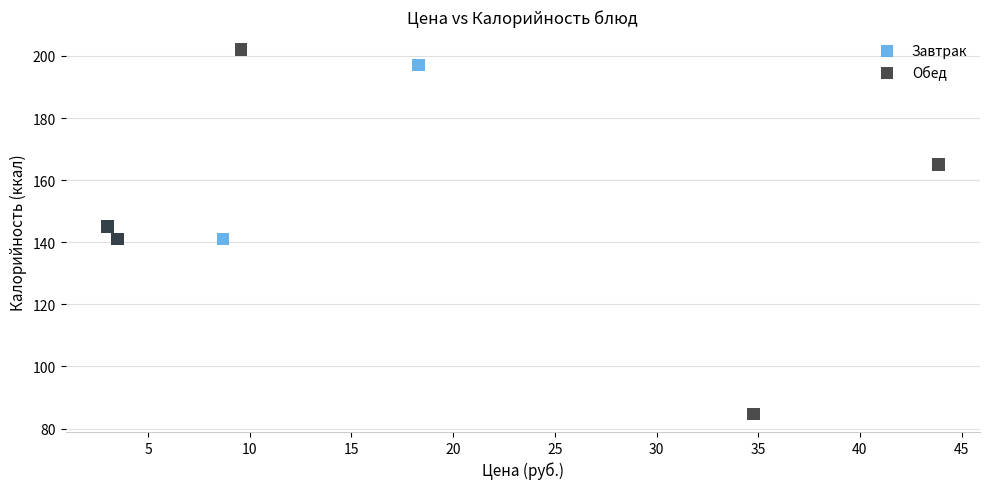

Which series has the largest Y range (max minus min)?

Обед